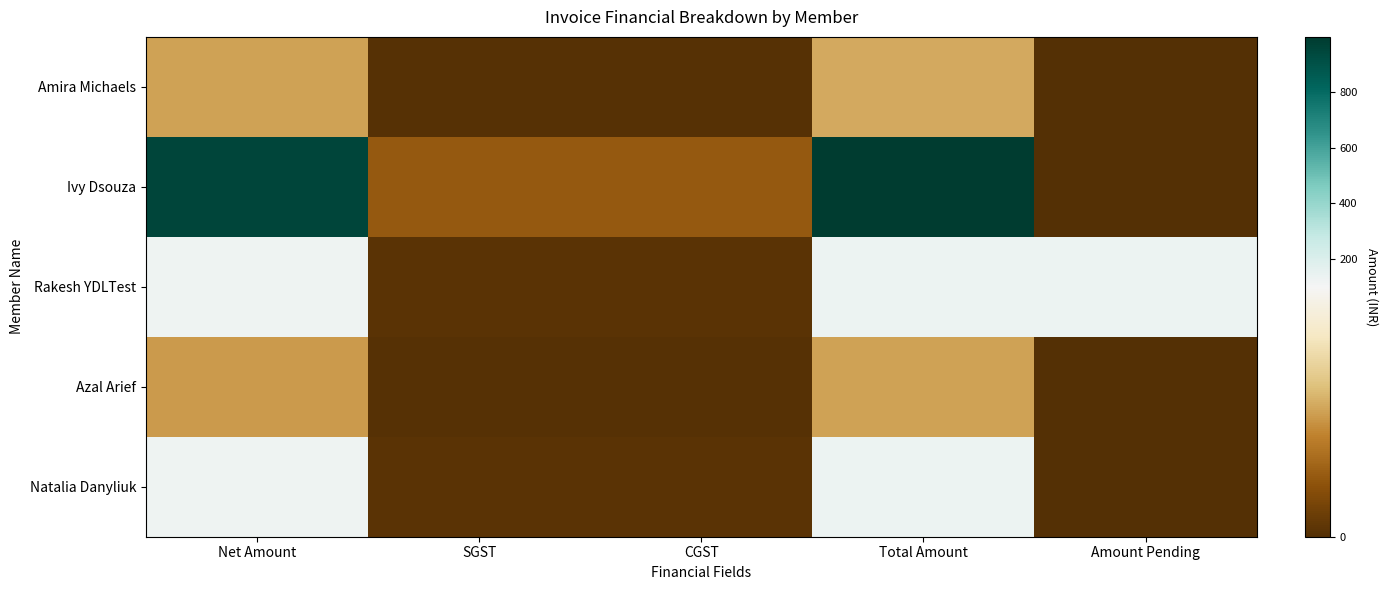

Which has a higher value, CGST or Amount Pending?

CGST